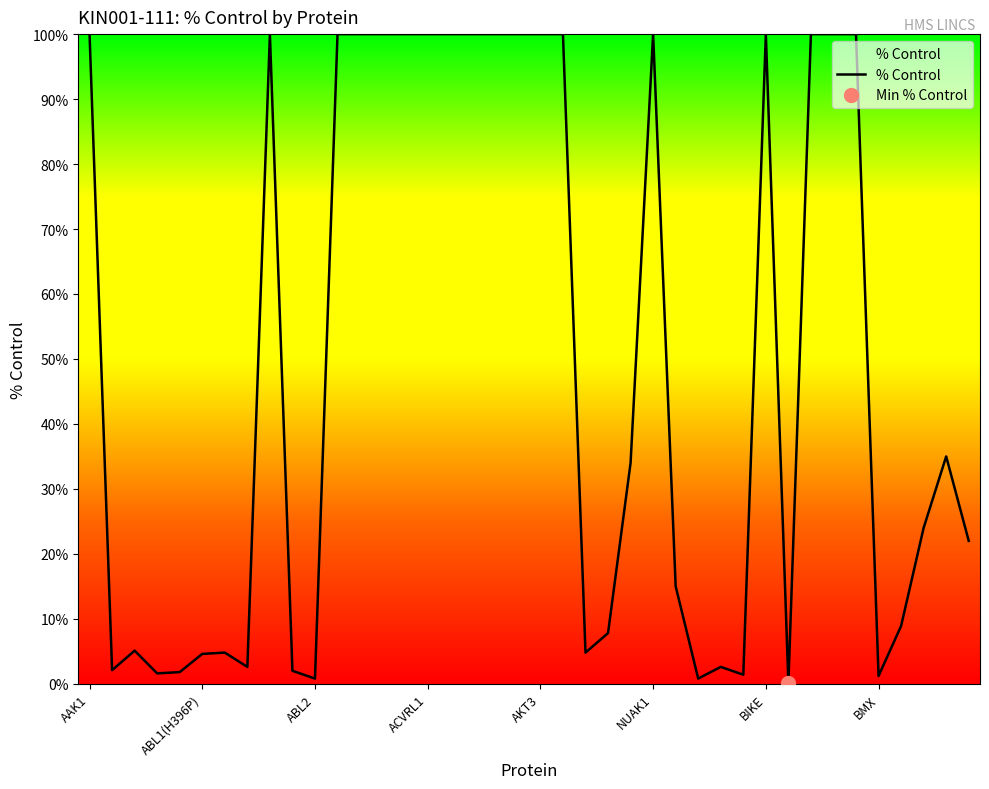

Reading left to right, extract all data points from this chart.

100.0	2.1	5.1	1.6	1.8	4.6	4.8	2.6	100.0	2.0	0.8	100.0	100.0	100.0	100.0	100.0	100.0	100.0	100.0	100.0	100.0	100.0	4.8	7.8	34.0	100.0	15.0	0.8	2.6	1.4	100.0	0.1	100.0	100.0	100.0	1.2	8.9	24.0	35.0	22.0